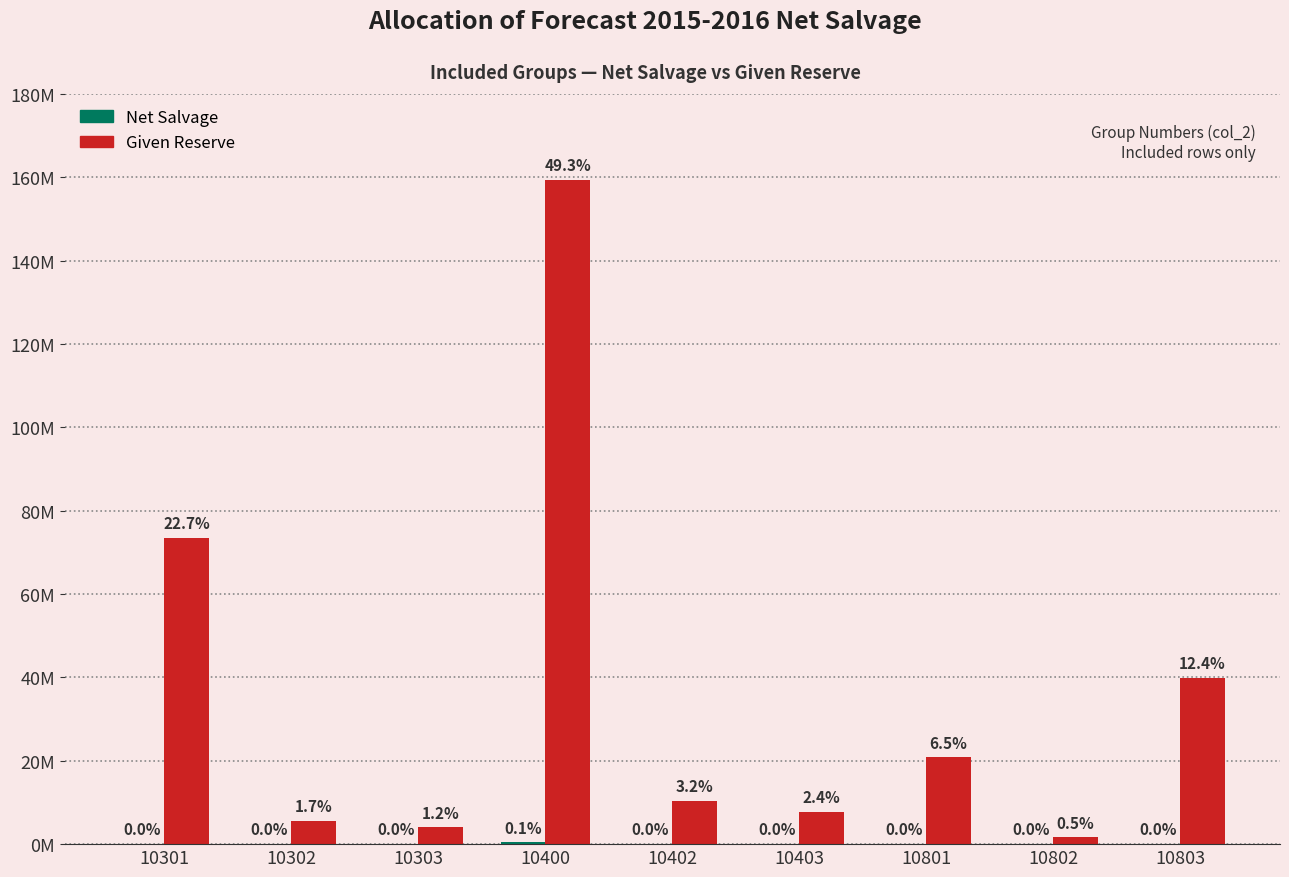

How many categories are shown in the chart?

9